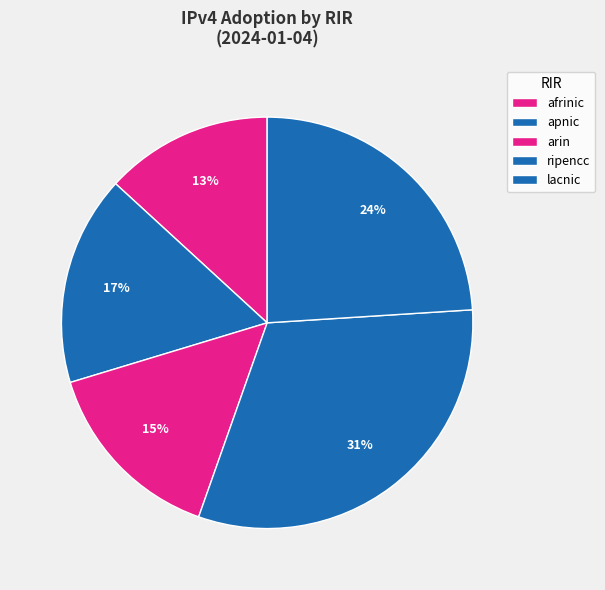

The lacnic slice represents 24% of the pie. True or false?

True